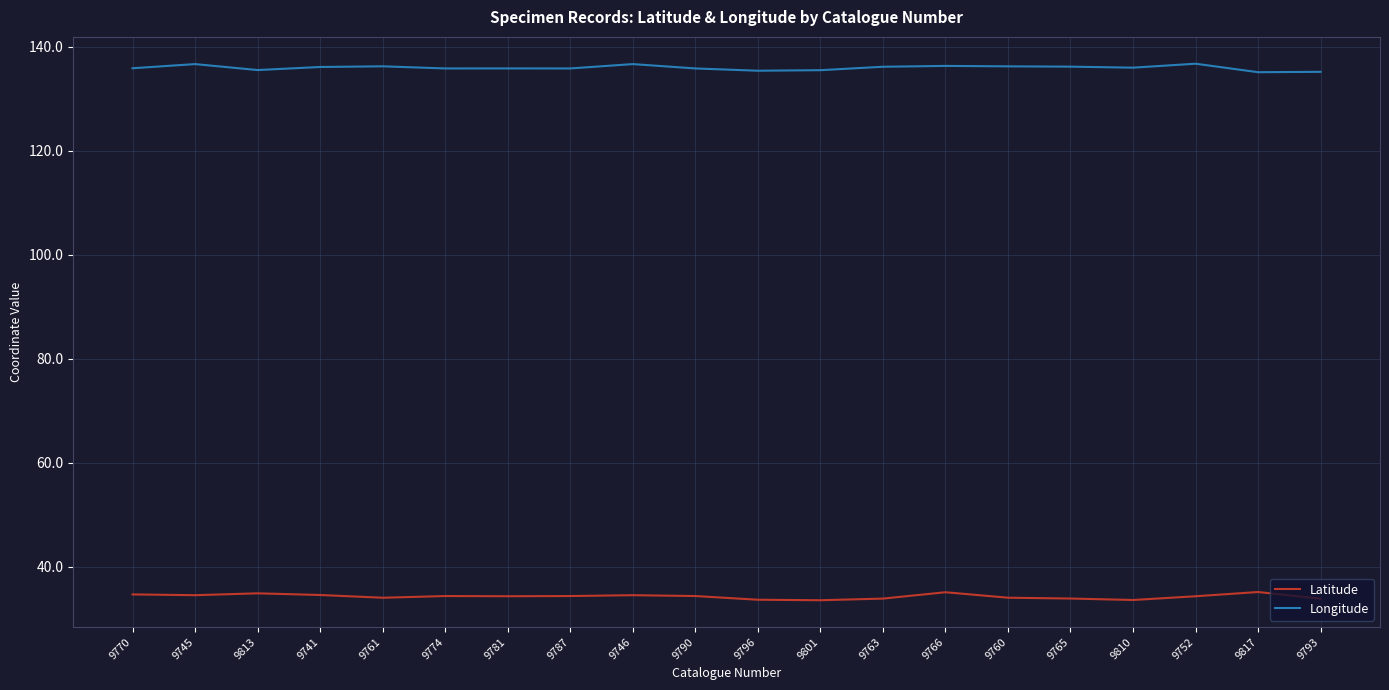

Is it true that Longitude equals 136.1 at 9741?

True